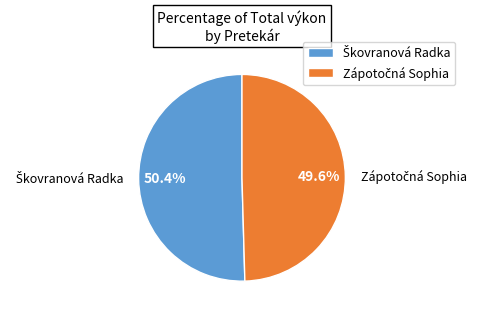

Does any single category account for the majority?

Yes